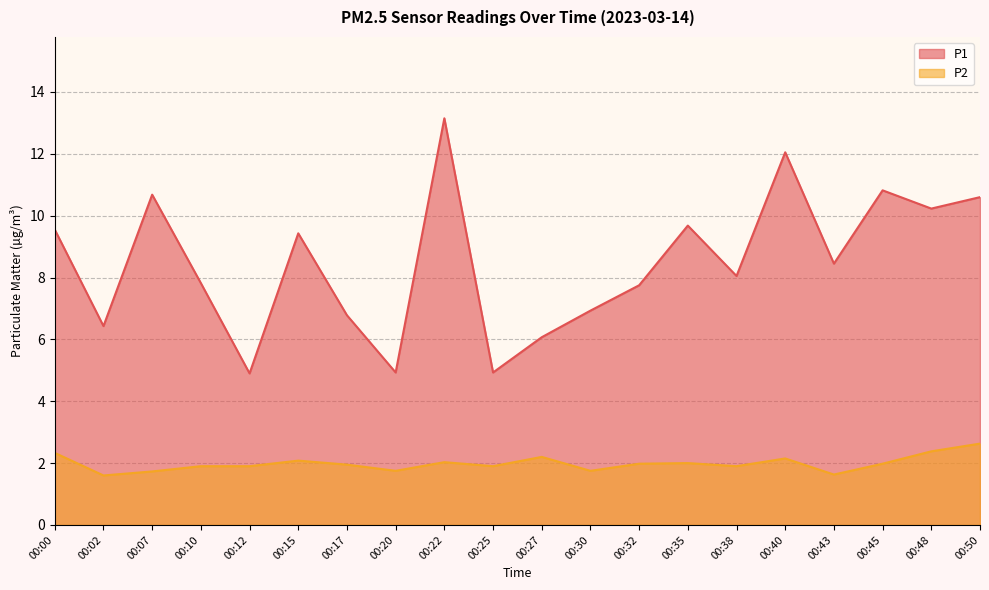

Reading left to right, list all the values displayed in this chart.

P1: 00:00=9.6	00:02=6.4	00:07=10.7	00:10=7.8	00:12=4.9	00:15=9.4	00:17=6.8	00:20=4.9	00:22=13.2	00:25=4.9	00:27=6.1	00:30=6.9	00:32=7.8	00:35=9.7	00:38=8.1	00:40=12.1	00:43=8.4	00:45=10.8	00:48=10.2	00:50=10.6
P2: 00:00=2.3	00:02=1.6	00:07=1.7	00:10=1.9	00:12=1.9	00:15=2.1	00:17=1.9	00:20=1.8	00:22=2.0	00:25=1.9	00:27=2.2	00:30=1.8	00:32=2.0	00:35=2.0	00:38=1.9	00:40=2.1	00:43=1.6	00:45=2.0	00:48=2.4	00:50=2.6